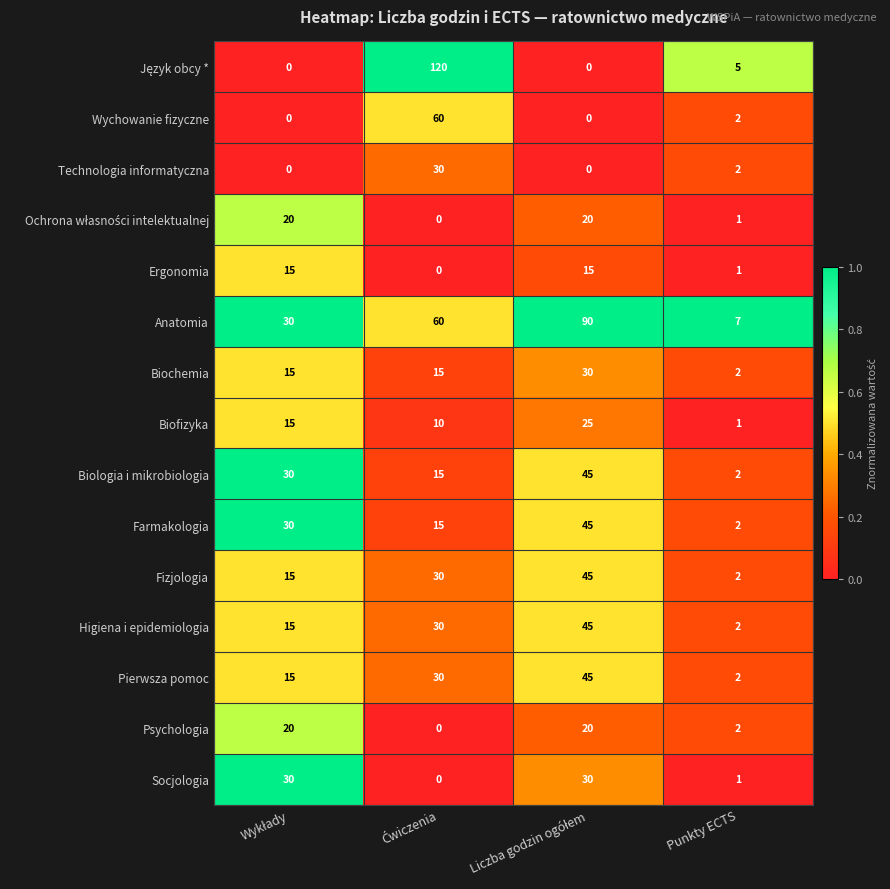

Is it true that Biologia i mikrobiologia equals 1 at Punkty ECTS?

False